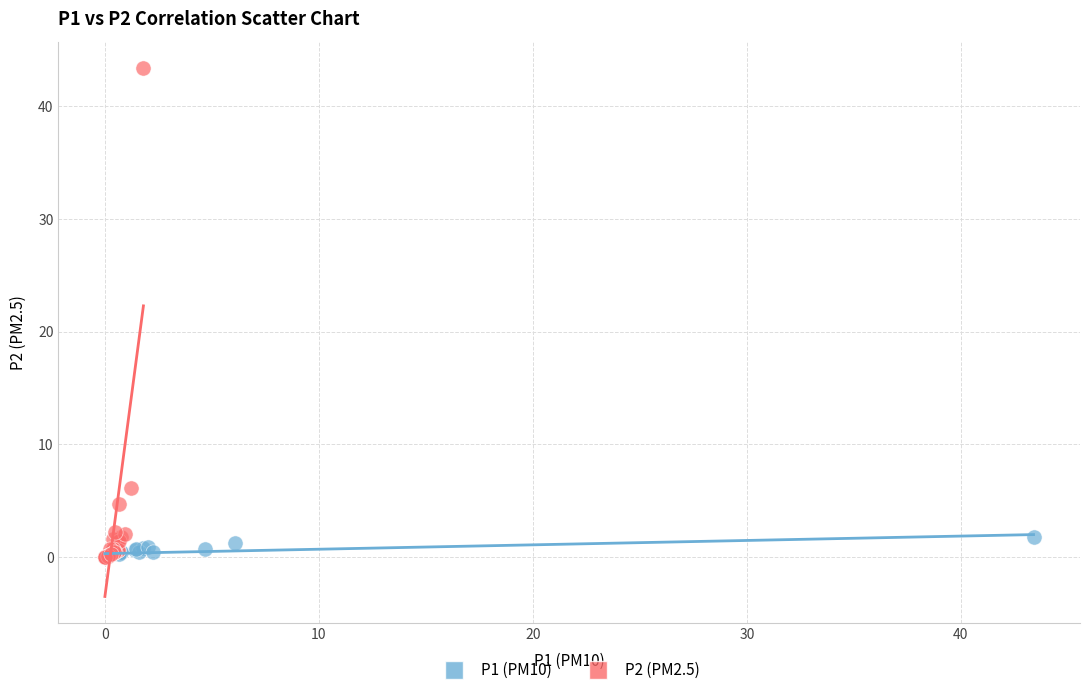

Which series has the largest Y range (max minus min)?

P2 (PM2.5)